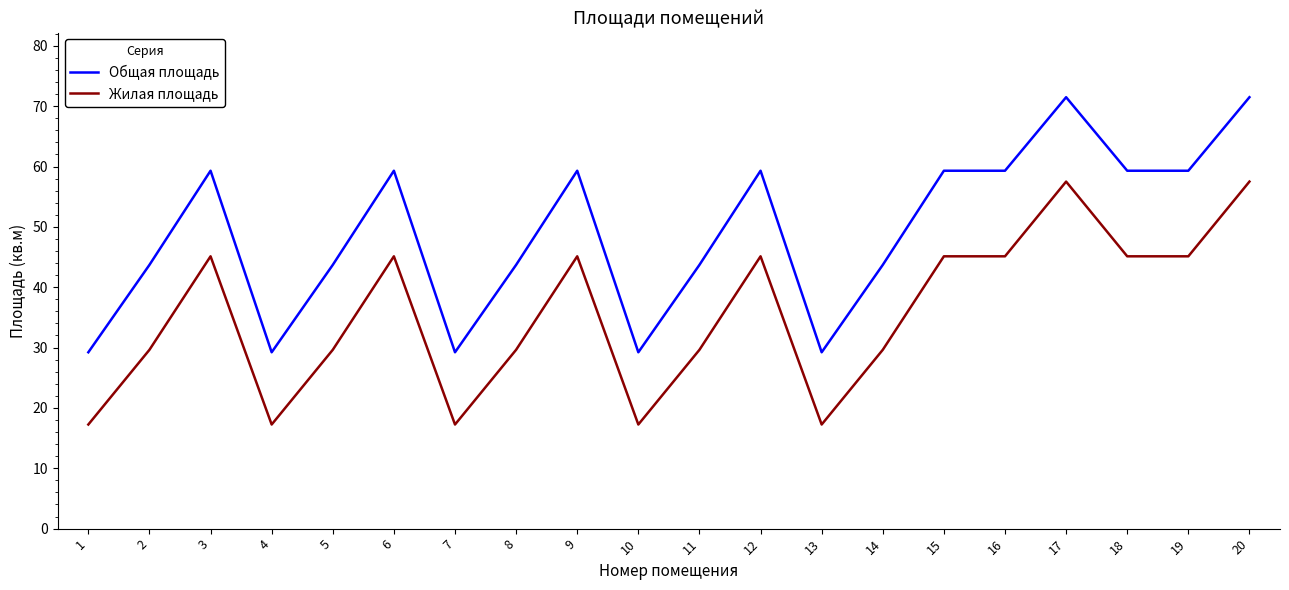

True or false: Общая площадь and Жилая площадь intersect in this chart.

False